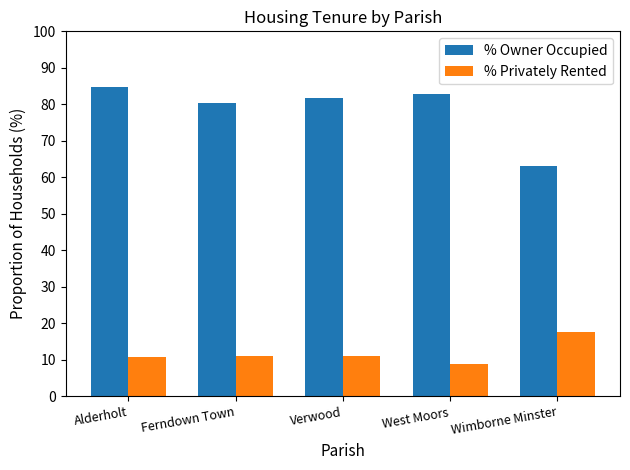

Is the value of % Privately Rented at Verwood greater than the value of % Owner Occupied at Alderholt?

No